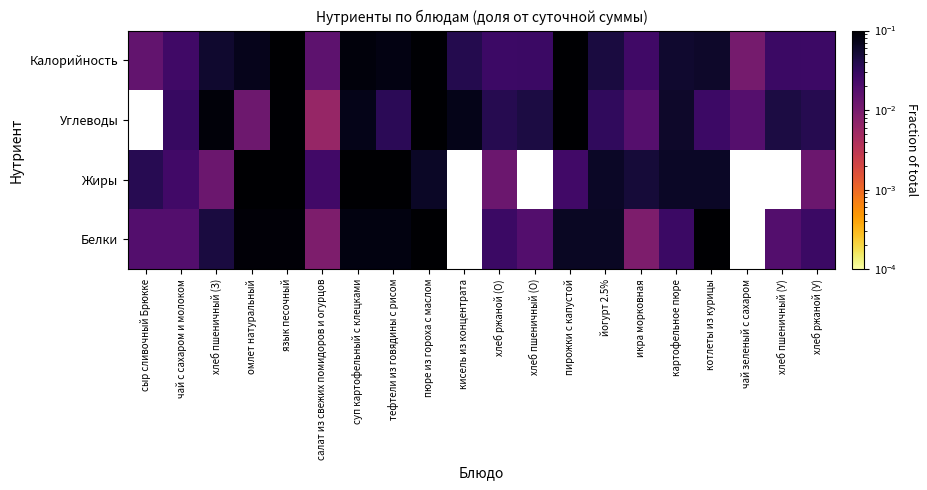

What is the greatest value displayed?

0.2